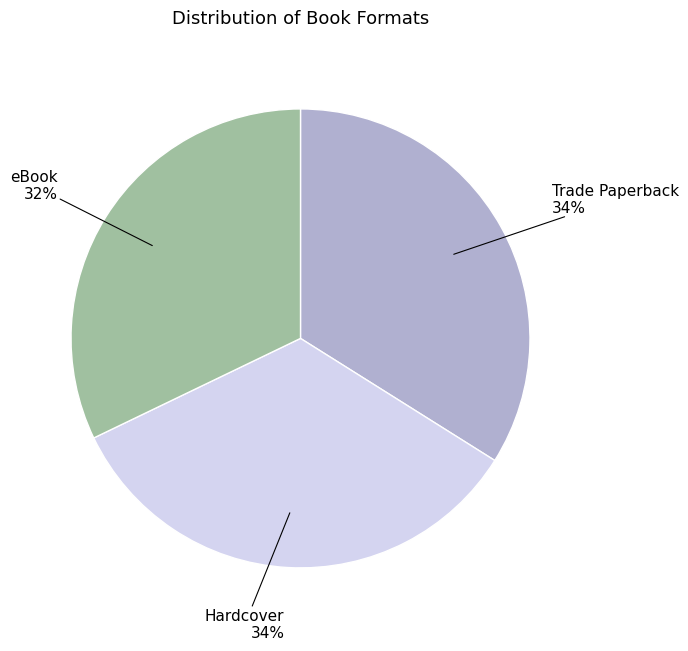

To the nearest percent, what is the average slice percentage?

33%